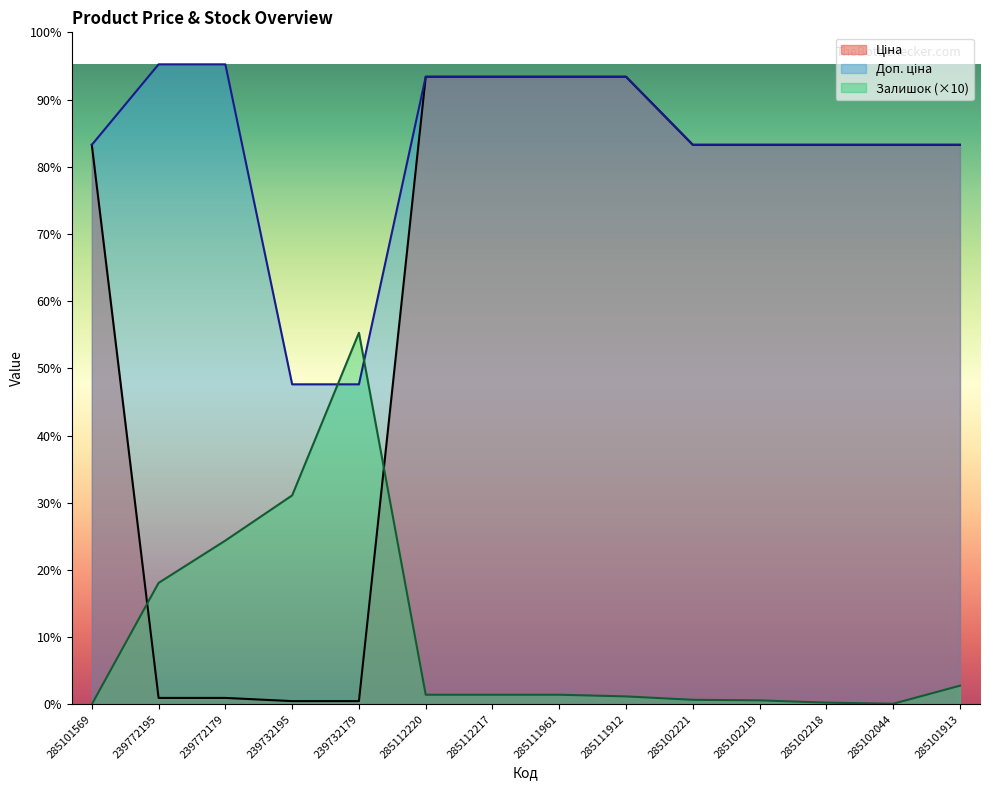

At 239732179, list the series in order from smallest to largest.

Ціна, Доп. ціна, Залишок